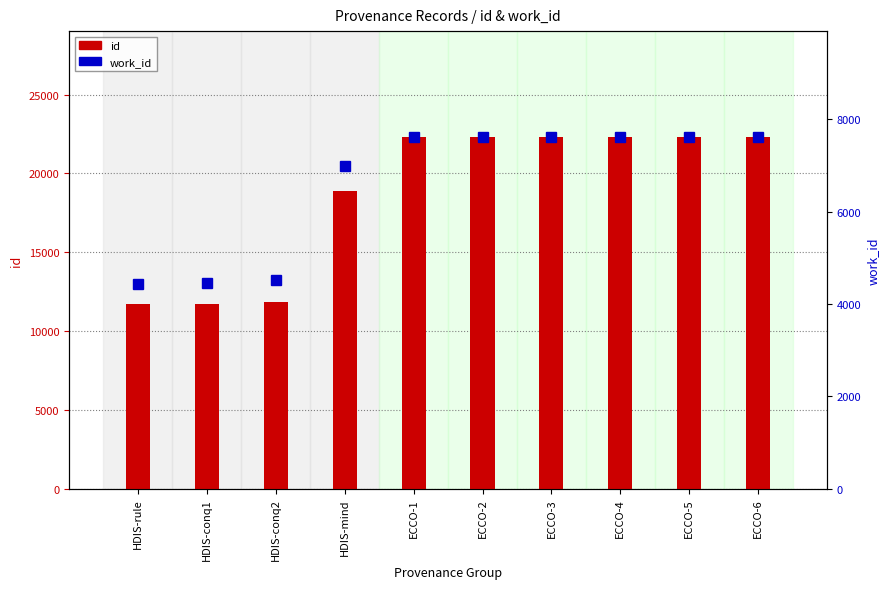

How many data points in id are above 22325?

4